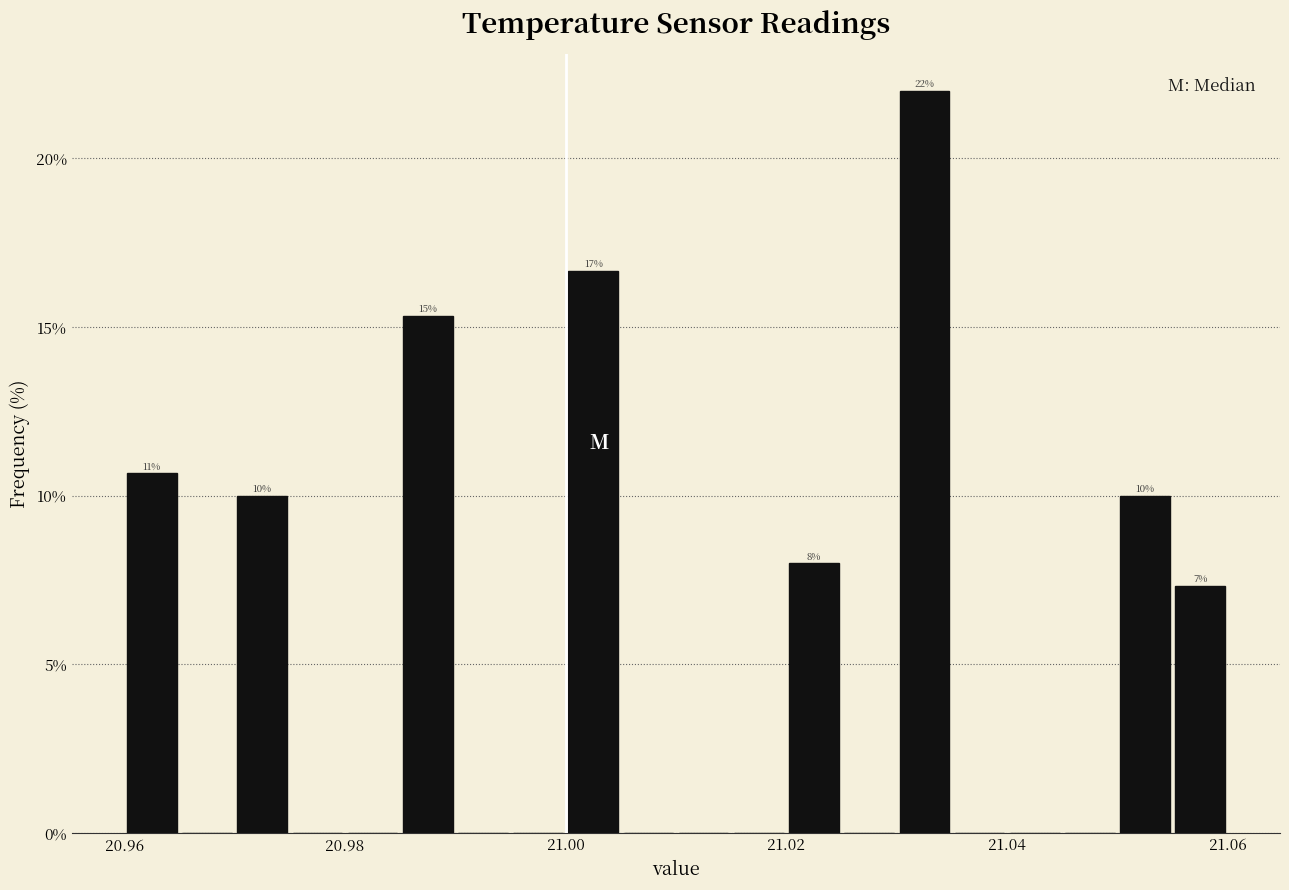

Around what value on the x-axis is the tallest bar? Give the approximate position of its centre, as read against the axis.

21.032